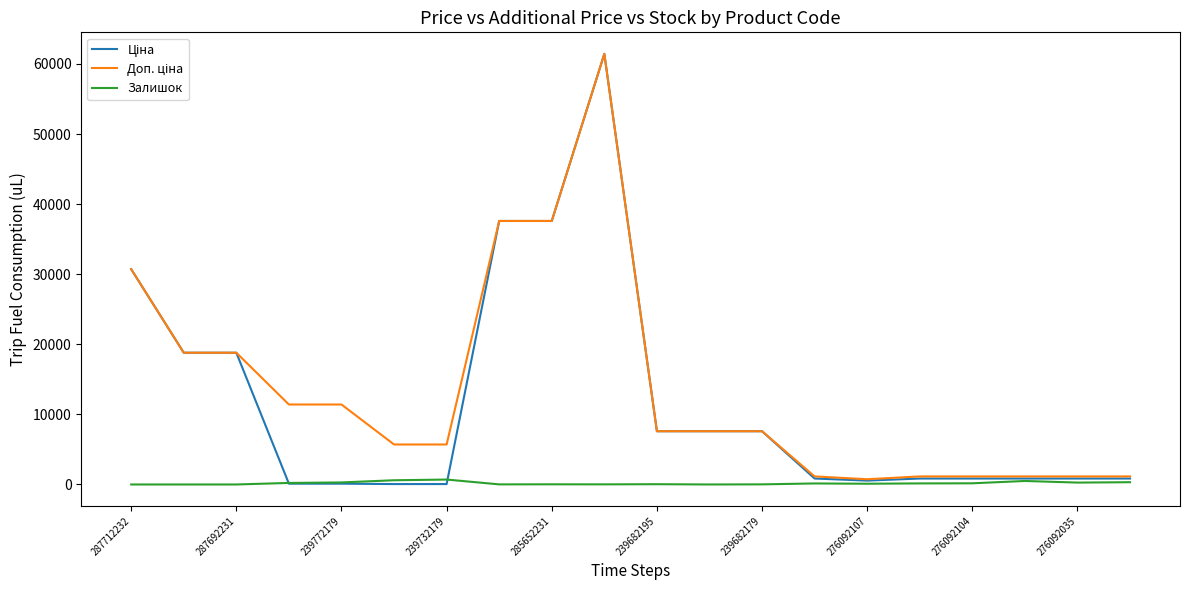

Does the chart have visible grid lines?

No